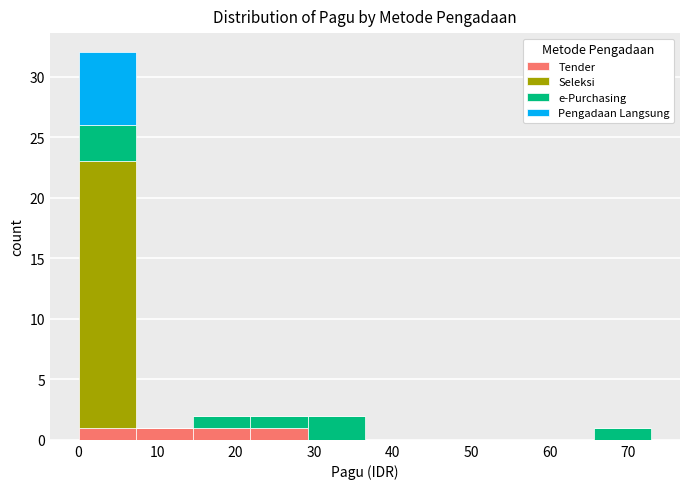

What is the total height of the stacked bar covering 66 to 73 on the x-axis? Neither the bar edges nor the heights are printed on the chart, so give them approximately, as read against the axes.

1